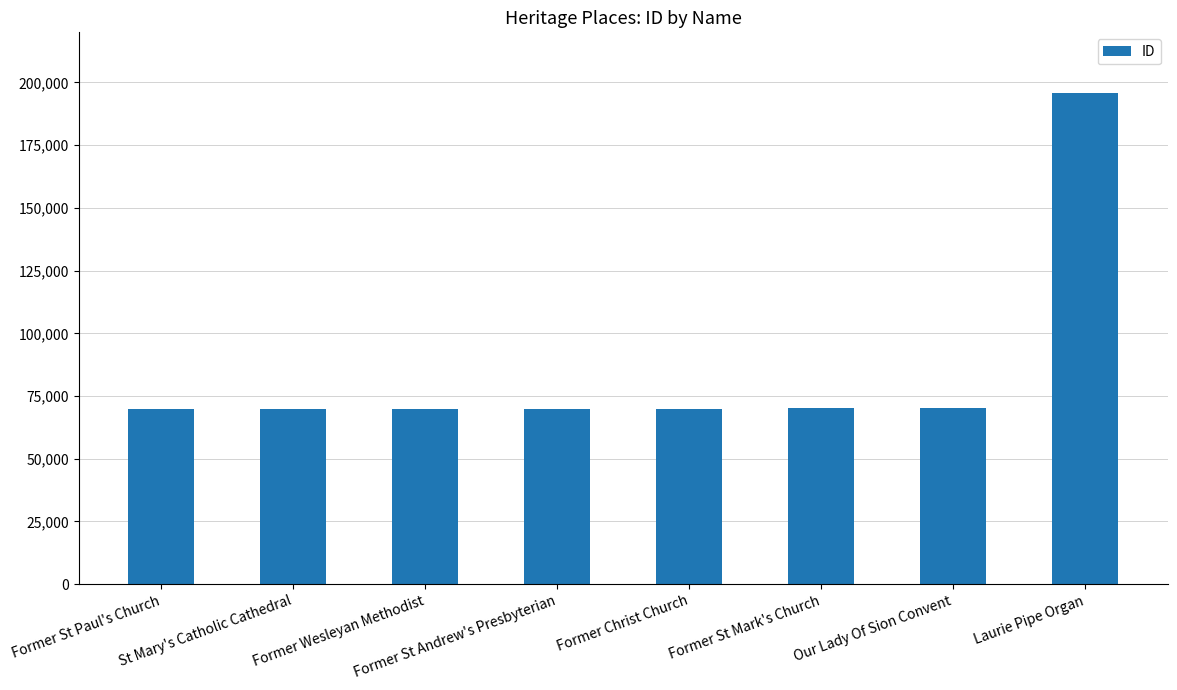

Are the bars grouped side by side (vs. stacked)?

No